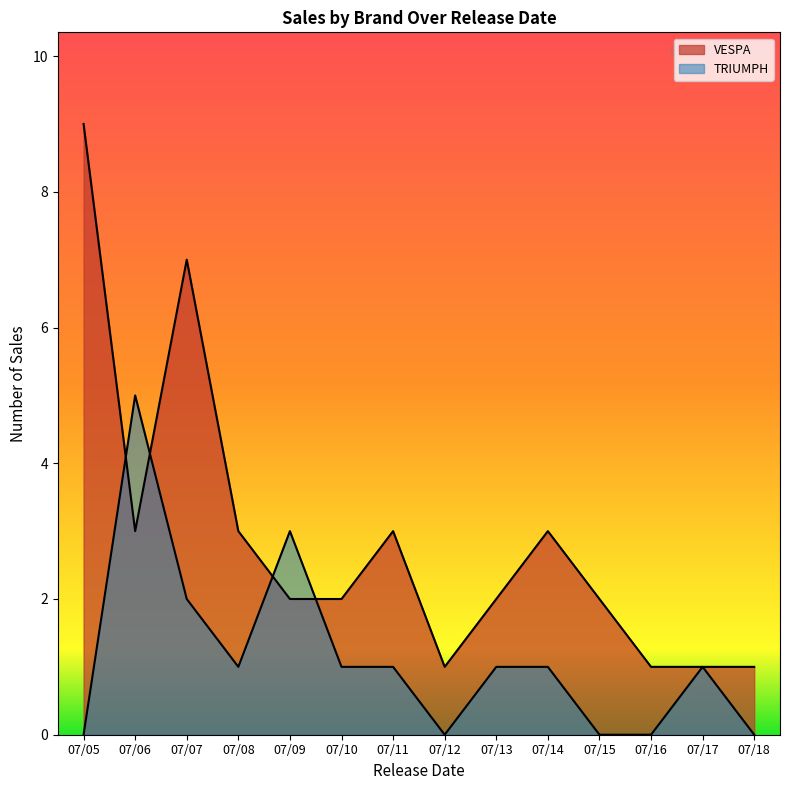

What is the spread (max minus min) of values at 07/15?

2